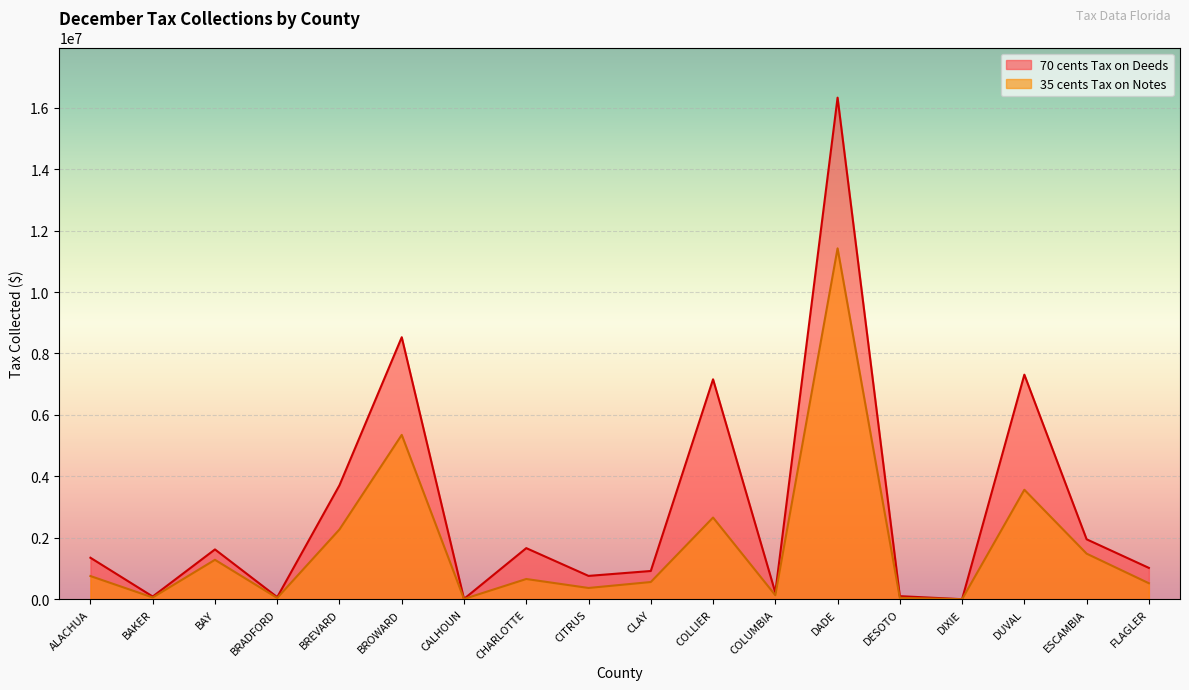

Which series has the largest range (max minus min)?

70 cents Tax on Deeds